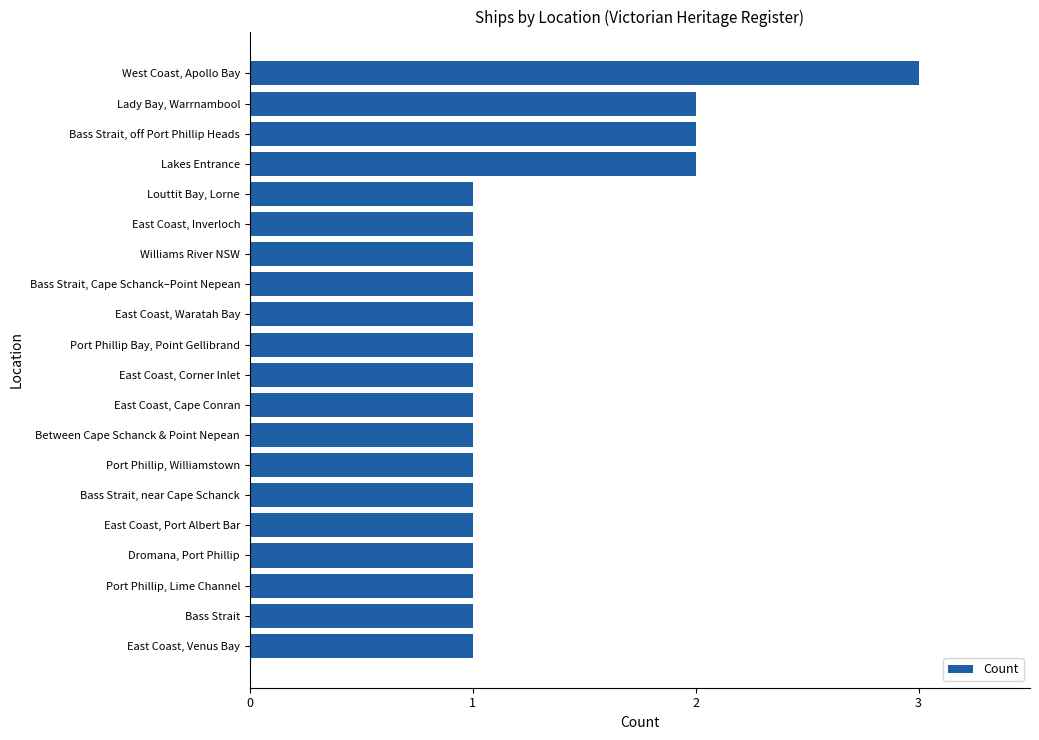

What is the smallest value displayed?

1